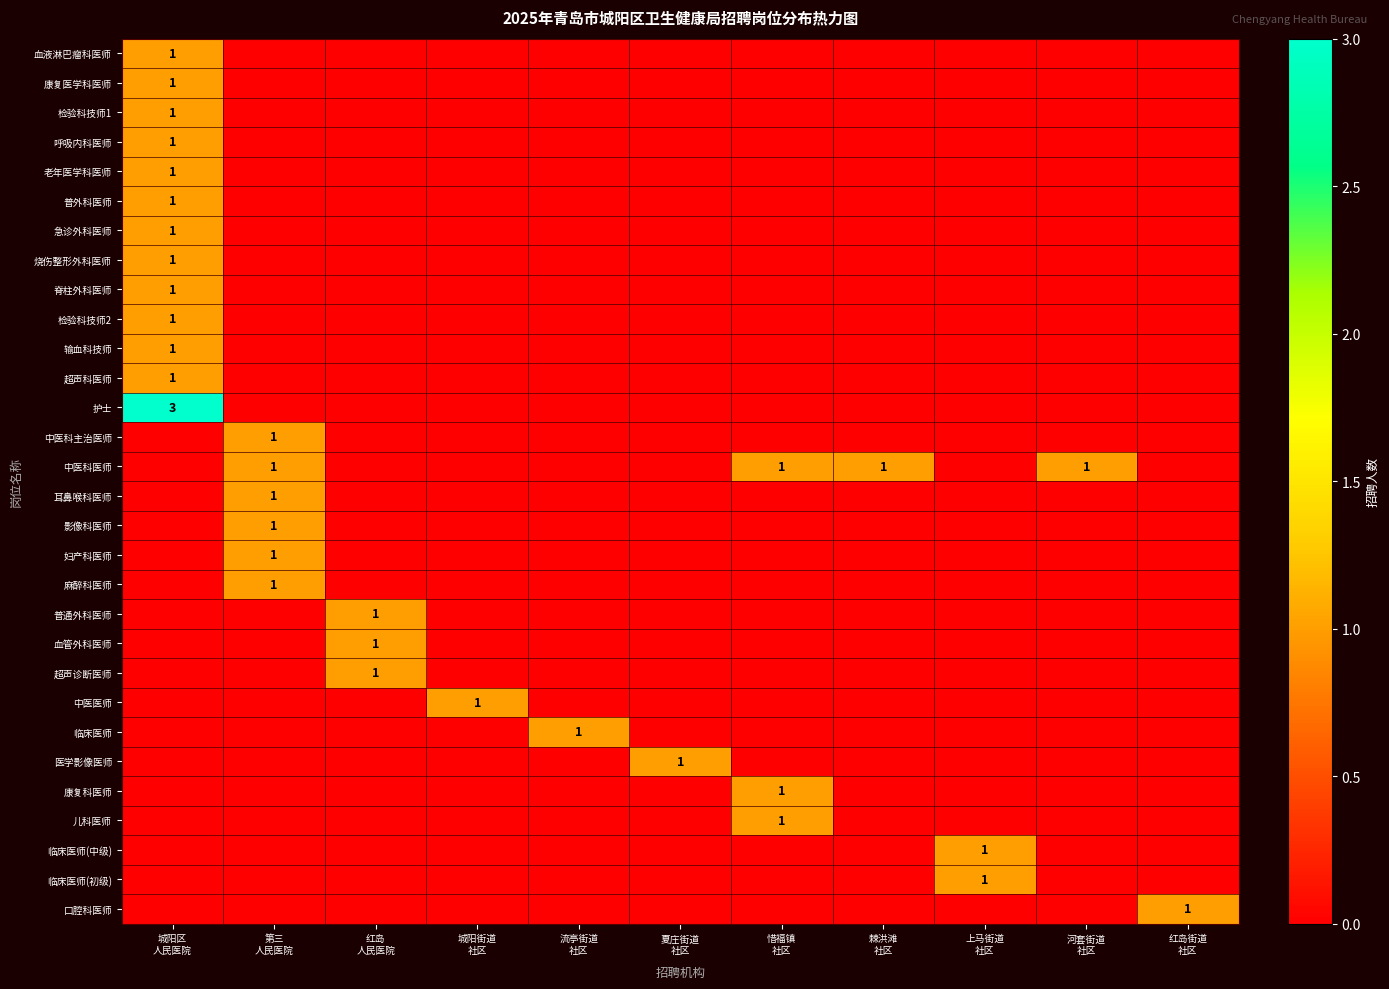

The 脊柱外科医师 series shows -1 at 红岛 人民医院. True or false?

False